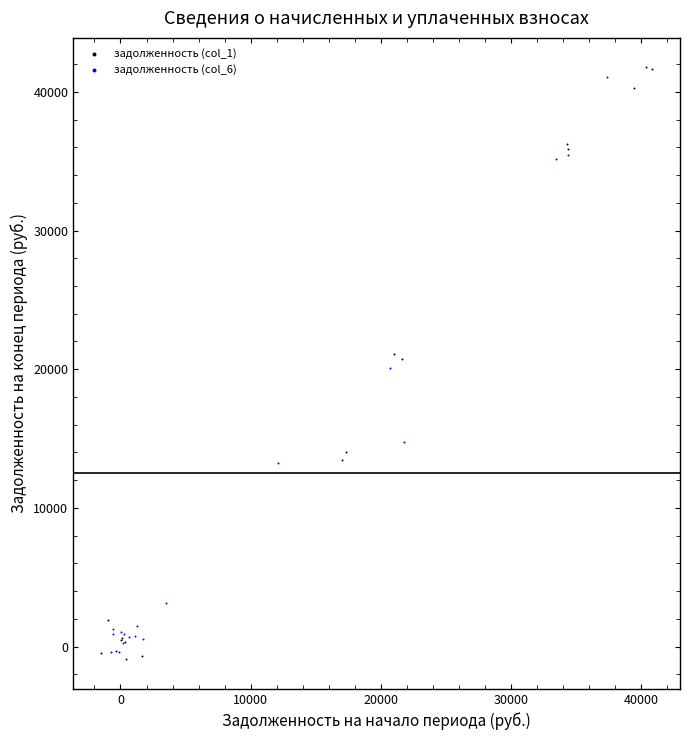

Which series has the largest Y range (max minus min)?

задолженность (col_1)